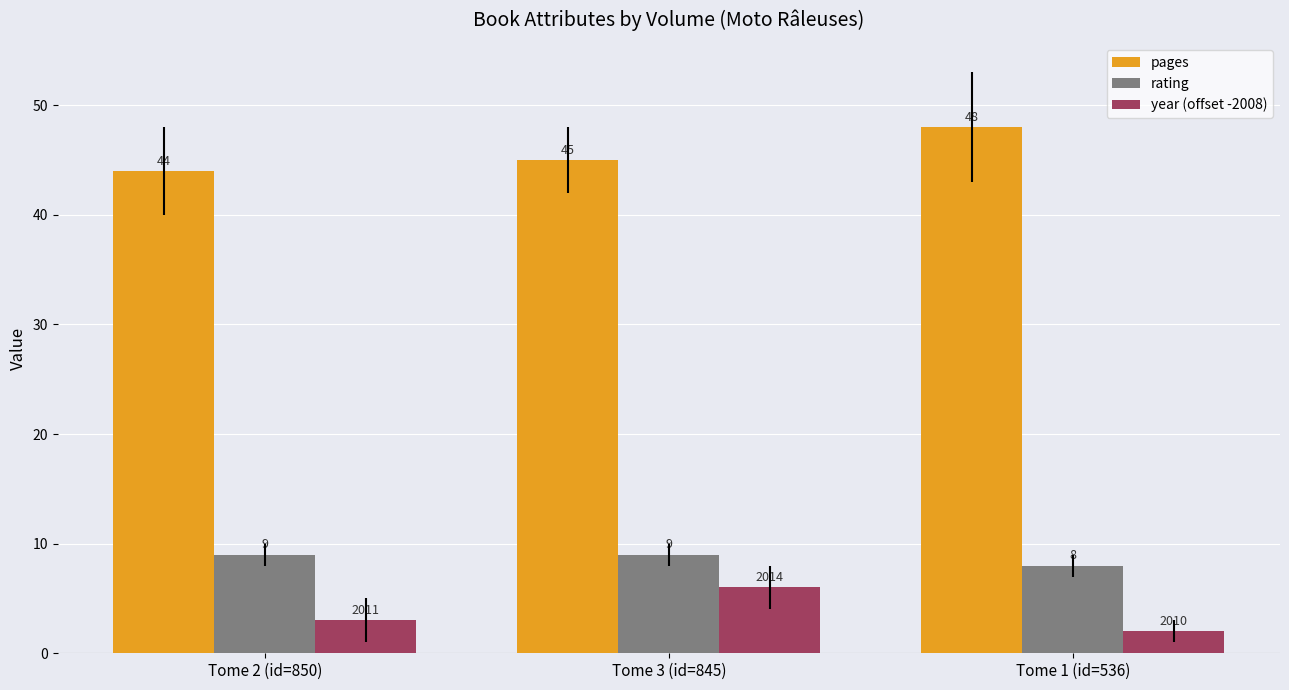

List the labels in order of pages value, largest first.

Tome 1 (id=536), Tome 3 (id=845), Tome 2 (id=850)